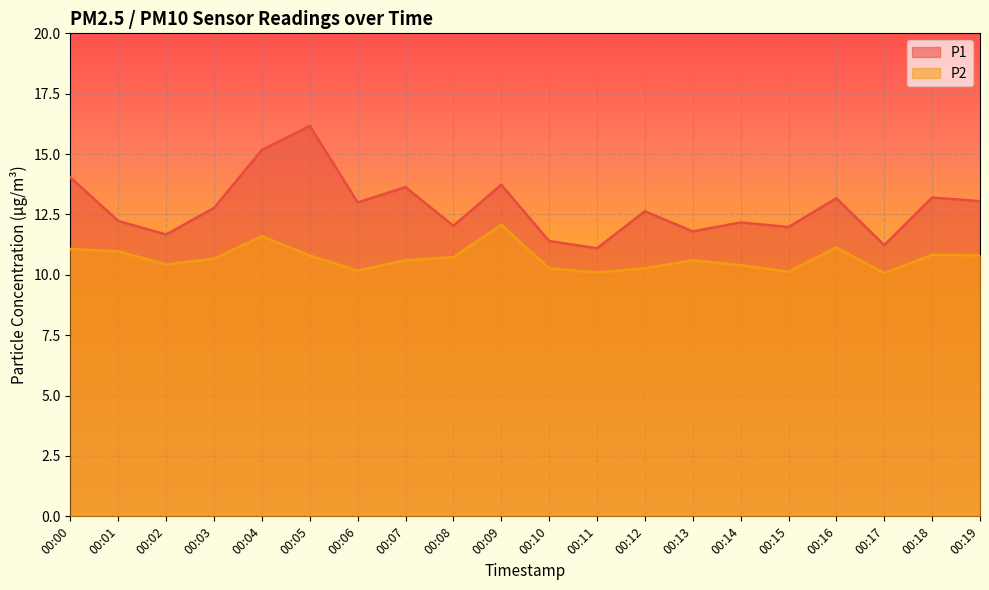

Reading left to right, extract all data points from this chart.

P1: 14.0	12.2	11.7	12.8	15.2	16.2	13.0	13.6	12.0	13.7	11.4	11.1	12.6	11.8	12.2	12.0	13.2	11.2	13.2	13.1
P2: 11.1	11.0	10.4	10.7	11.6	10.8	10.2	10.6	10.7	12.1	10.3	10.1	10.3	10.6	10.4	10.1	11.1	10.1	10.8	10.8